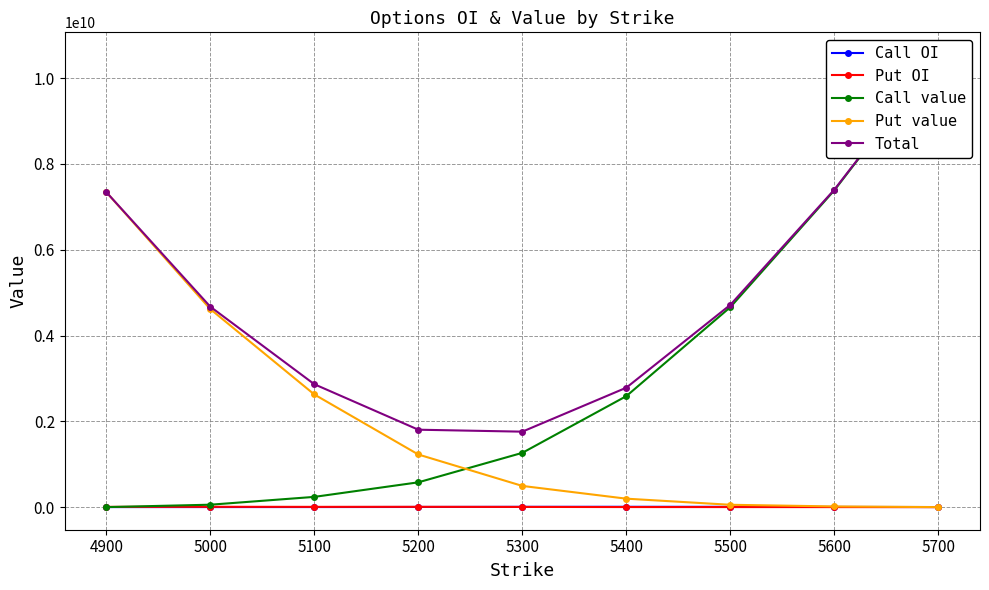

What is the sum of all Call value values?

27310235000